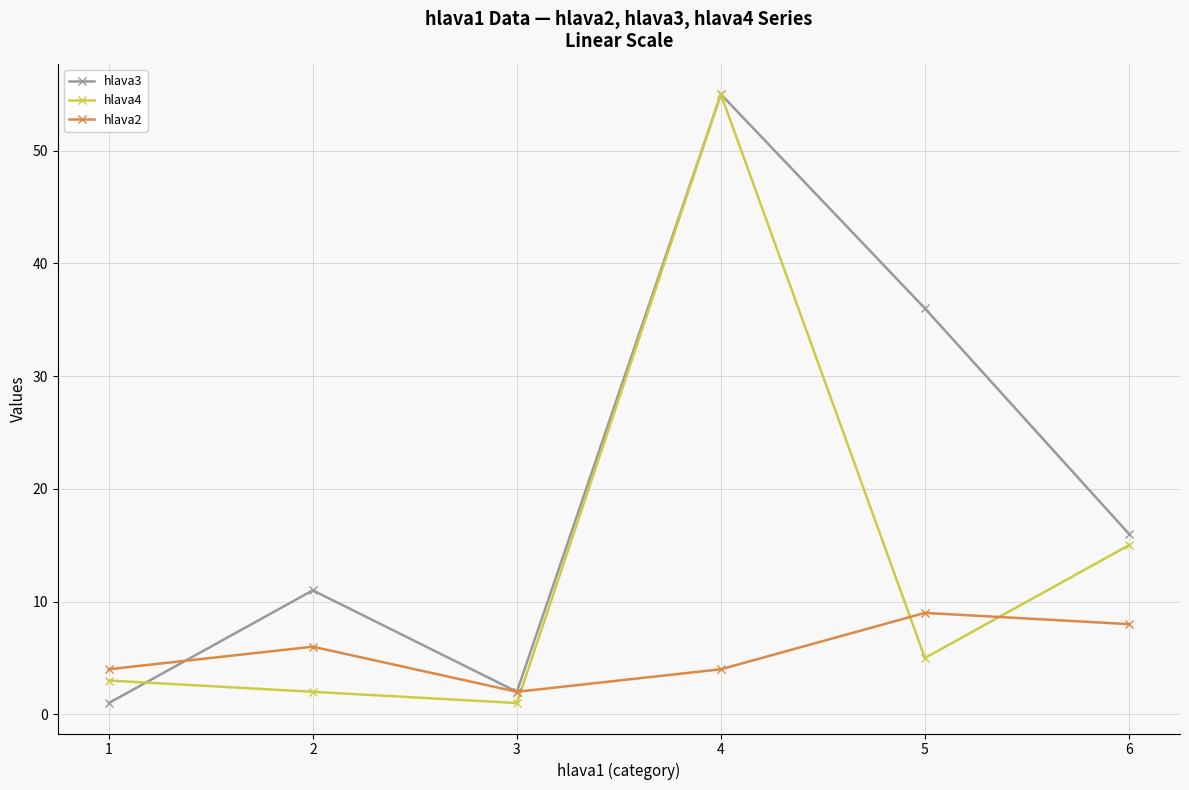

Reading left to right, list all the values displayed in this chart.

hlava3: 1	11	2	55	36	16
hlava4: 3	2	1	55	5	15
hlava2: 4	6	2	4	9	8